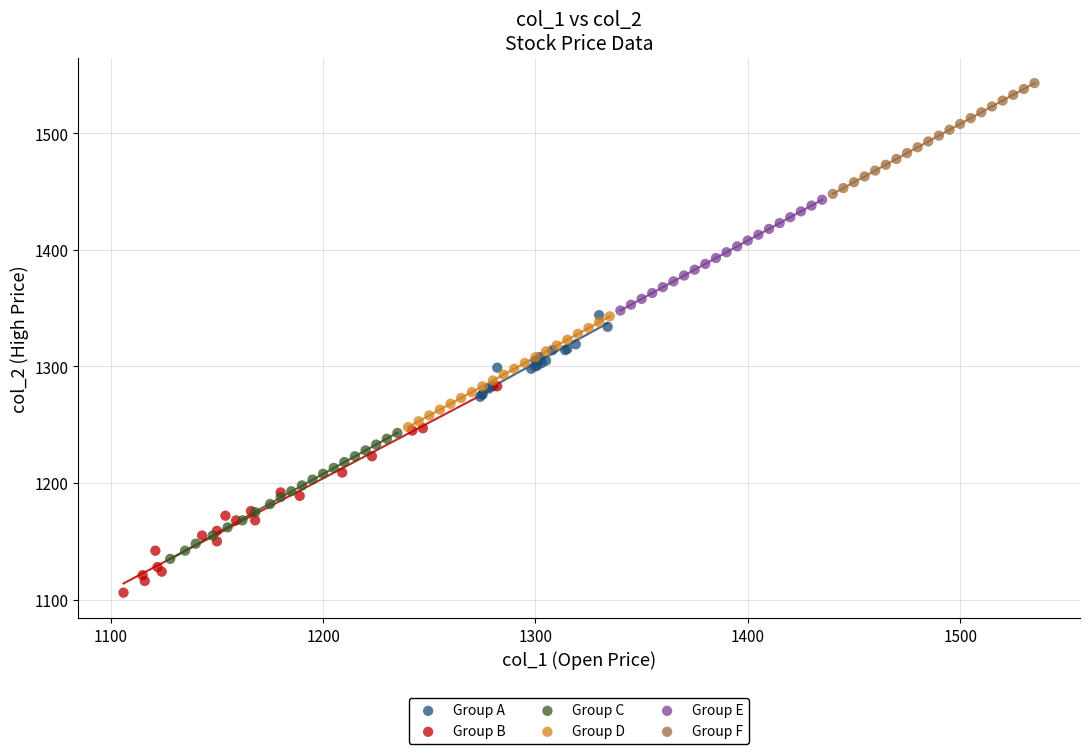

Which series contains the highest Y value?

Group F